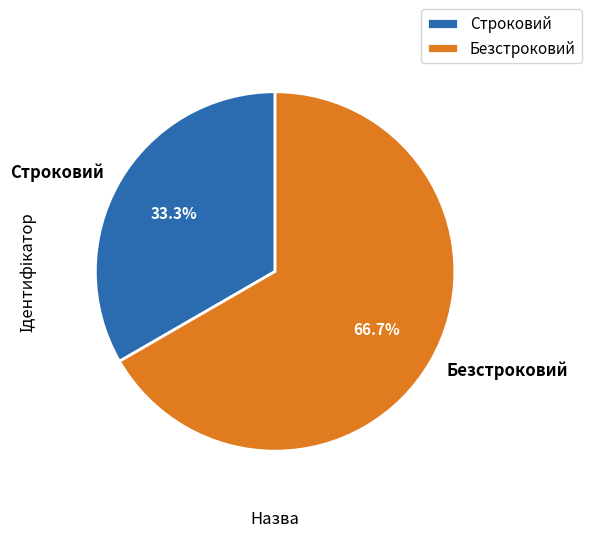

Which slice is the largest?

Безстроковий